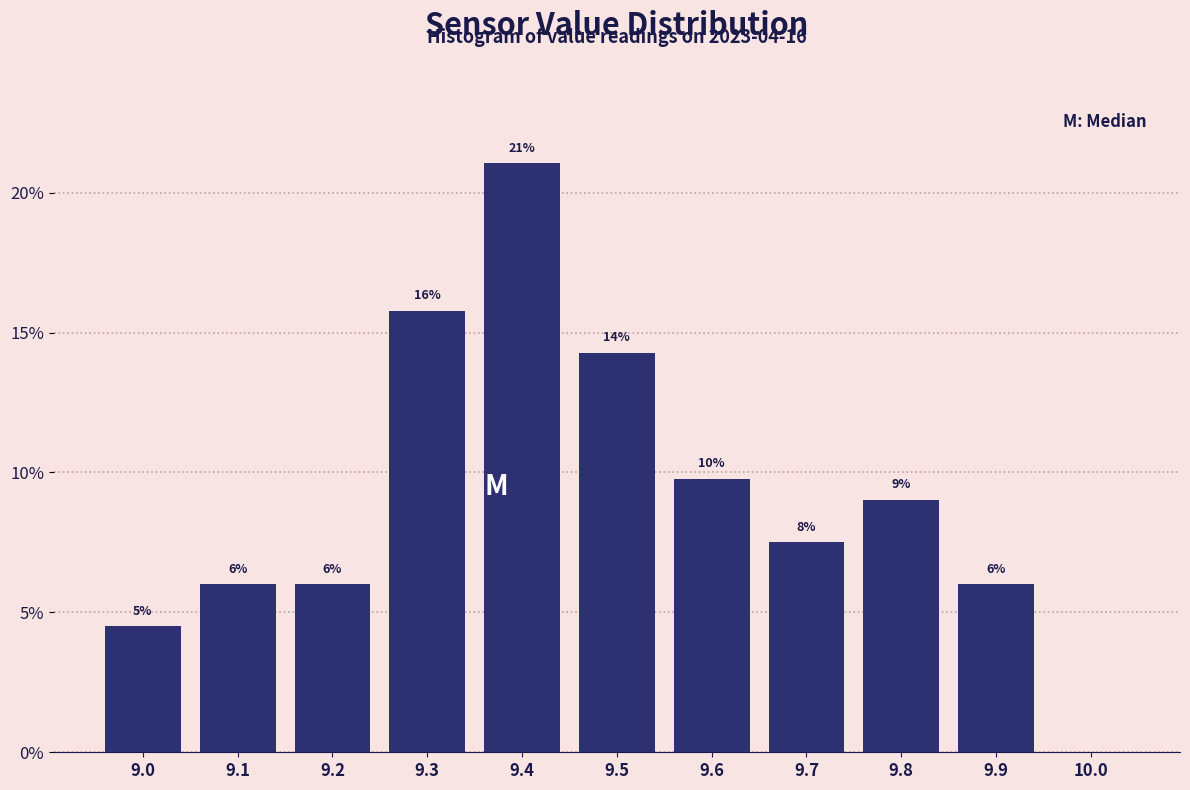

Over which range of the x-axis is the bar tallest?

9.35 to 9.45